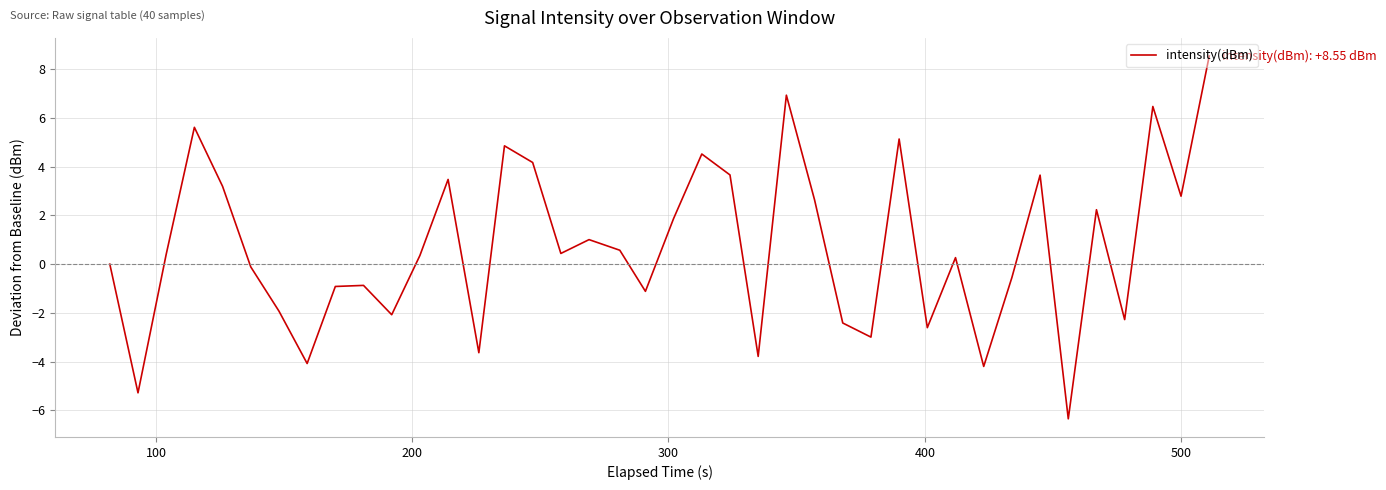

What is the difference between the maximum and minimum values?

14.9